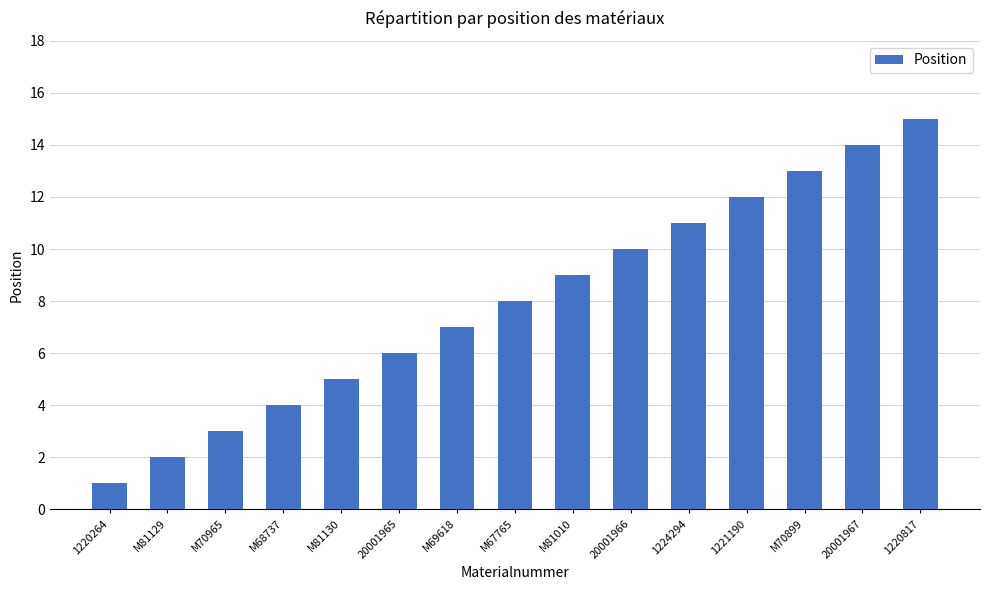

Reading left to right, list all the values displayed in this chart.

1	2	3	4	5	6	7	8	9	10	11	12	13	14	15